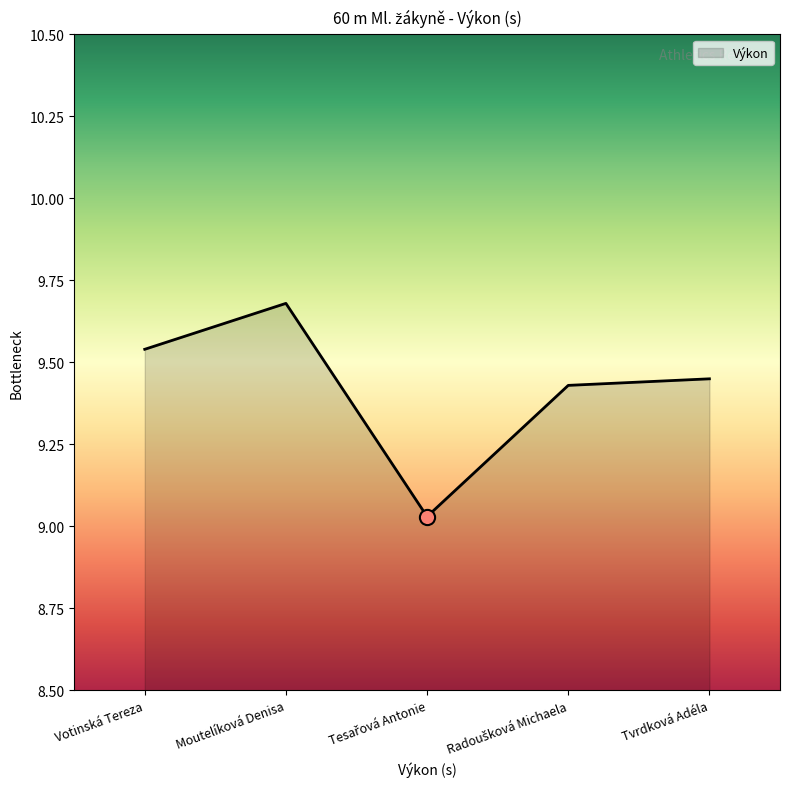

What is the change in value from Votinská Tereza to Moutelíková Denisa?

+0.1